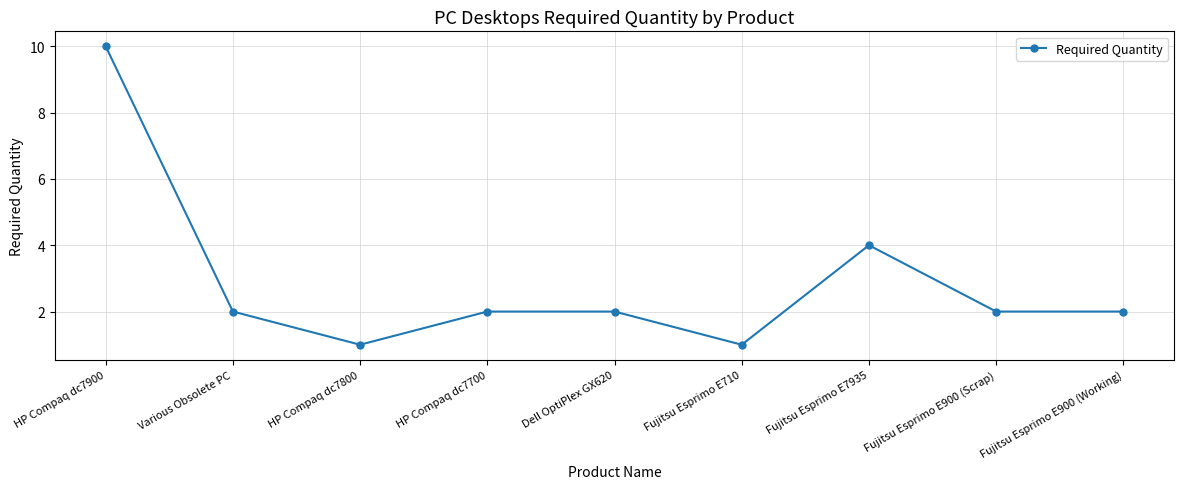

What is the value of the 5th point from the left?

2